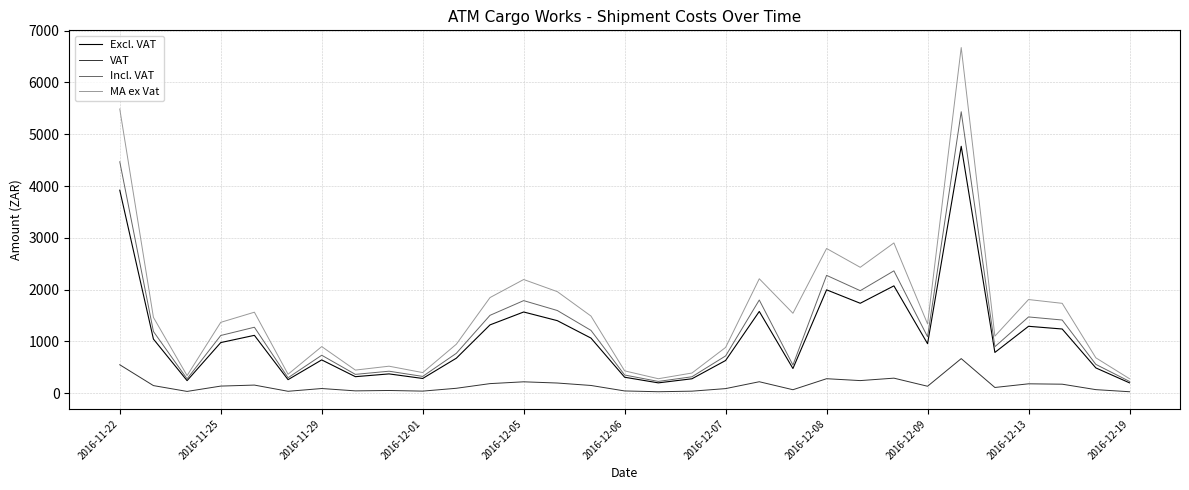

True or false: Incl. VAT has more than 2 points higher than both neighbors.

True